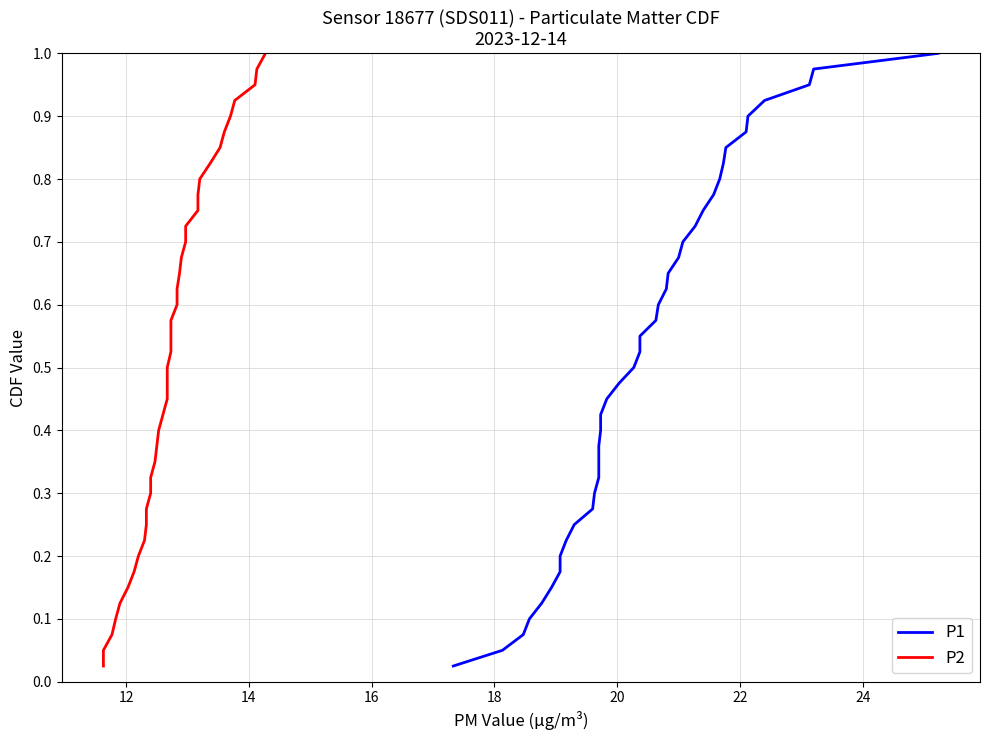

What is the difference between the maximum and second lowest values in the P2 series?

0.9